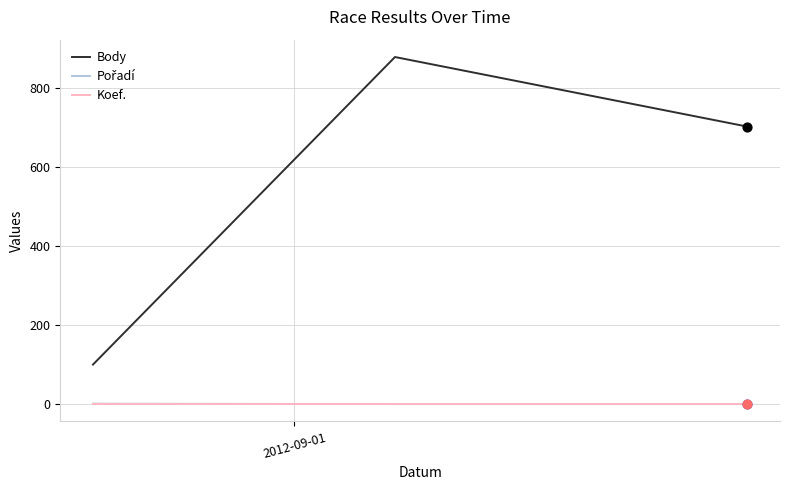

At how many categories does at least one series exceed 436?

2